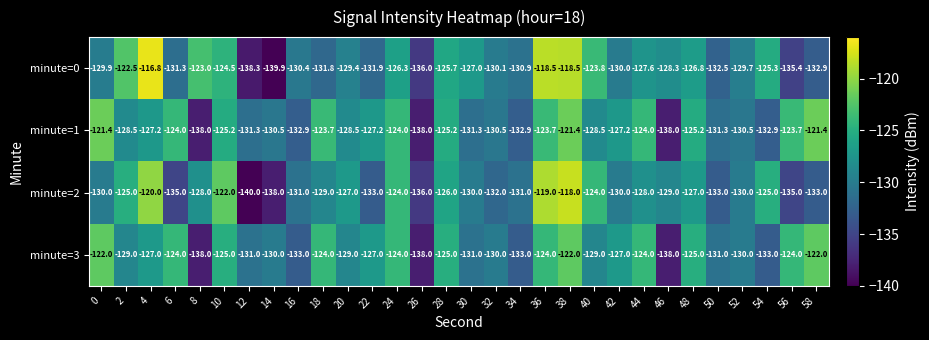

Read the minute=0 value at 54.

-125.3